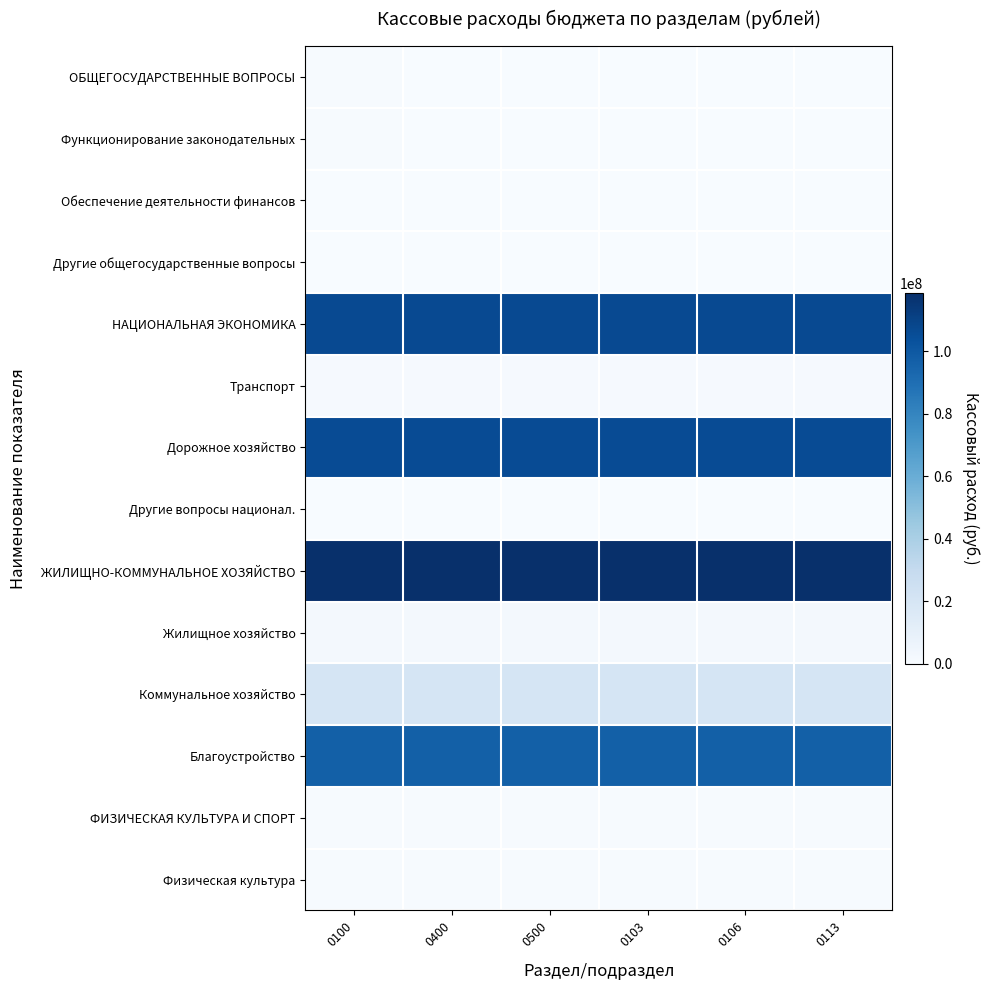

Rank the series at 0106 from highest to lowest value.

ЖИЛИЩНО-КОММУНАЛЬНОЕ ХОЗЯЙСТВО, НАЦИОНАЛЬНАЯ ЭКОНОМИКА, Дорожное хозяйство, Благоустройство, Коммунальное хозяйство, Жилищное хозяйство, Транспорт, ФИЗИЧЕСКАЯ КУЛЬТУРА И СПОРТ, Физическая культура, Другие вопросы национал., ОБЩЕГОСУДАРСТВЕННЫЕ ВОПРОСЫ, Функционирование законодательных, Обеспечение деятельности финансов, Другие общегосударственные вопросы